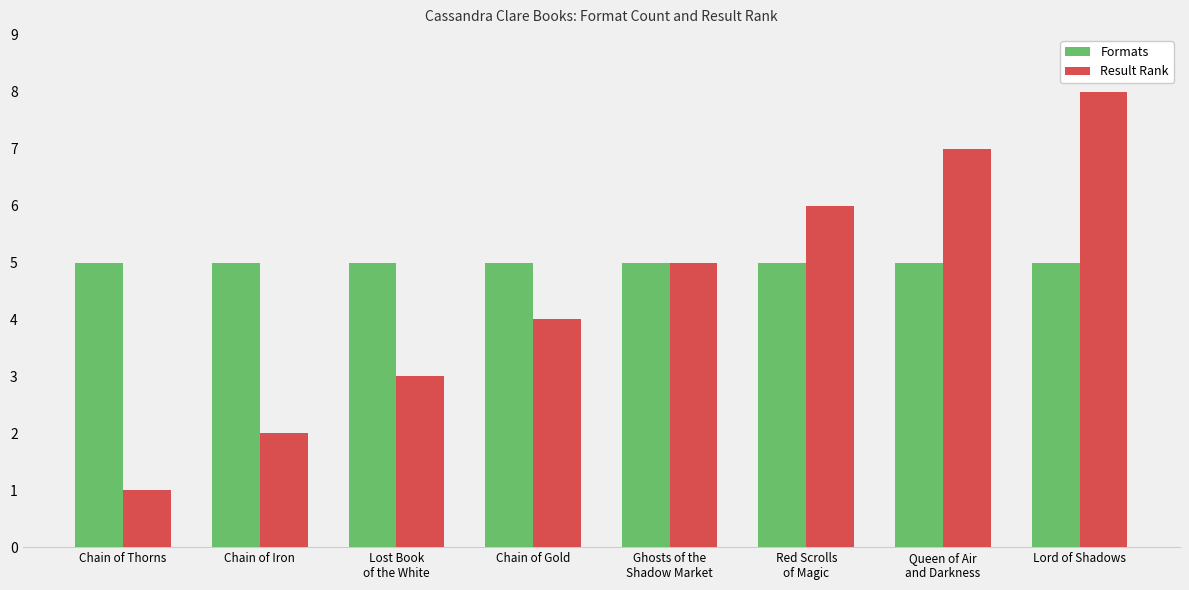

Reading left to right, what are all the values shown in this chart?

Formats: Chain of Thorns=5	Chain of Iron=5	Lost Book
of the White=5	Chain of Gold=5	Ghosts of the
Shadow Market=5	Red Scrolls
of Magic=5	Queen of Air
and Darkness=5	Lord of Shadows=5
Result Rank: Chain of Thorns=1	Chain of Iron=2	Lost Book
of the White=3	Chain of Gold=4	Ghosts of the
Shadow Market=5	Red Scrolls
of Magic=6	Queen of Air
and Darkness=7	Lord of Shadows=8